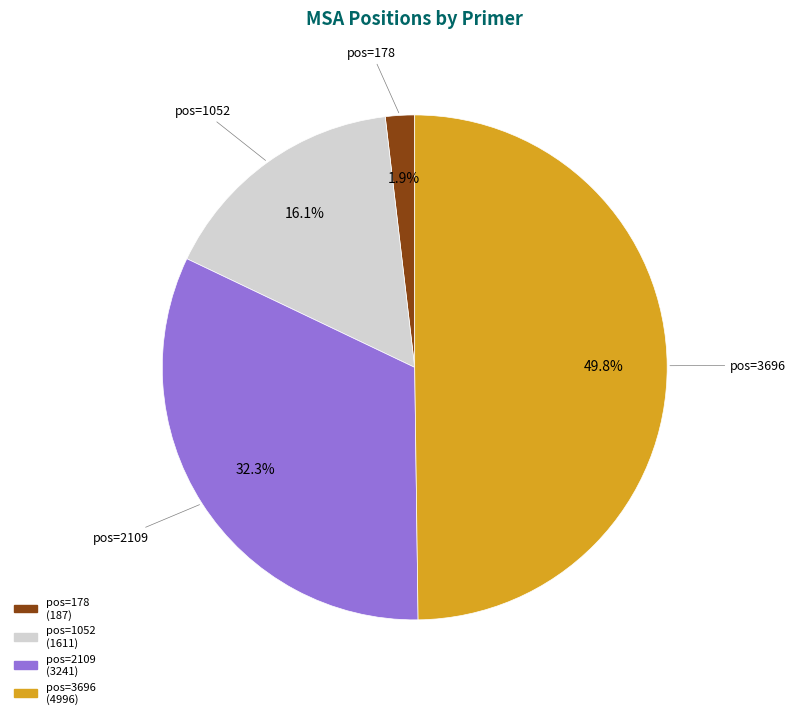

How much of the chart is everything except pos=3696?

50.2%